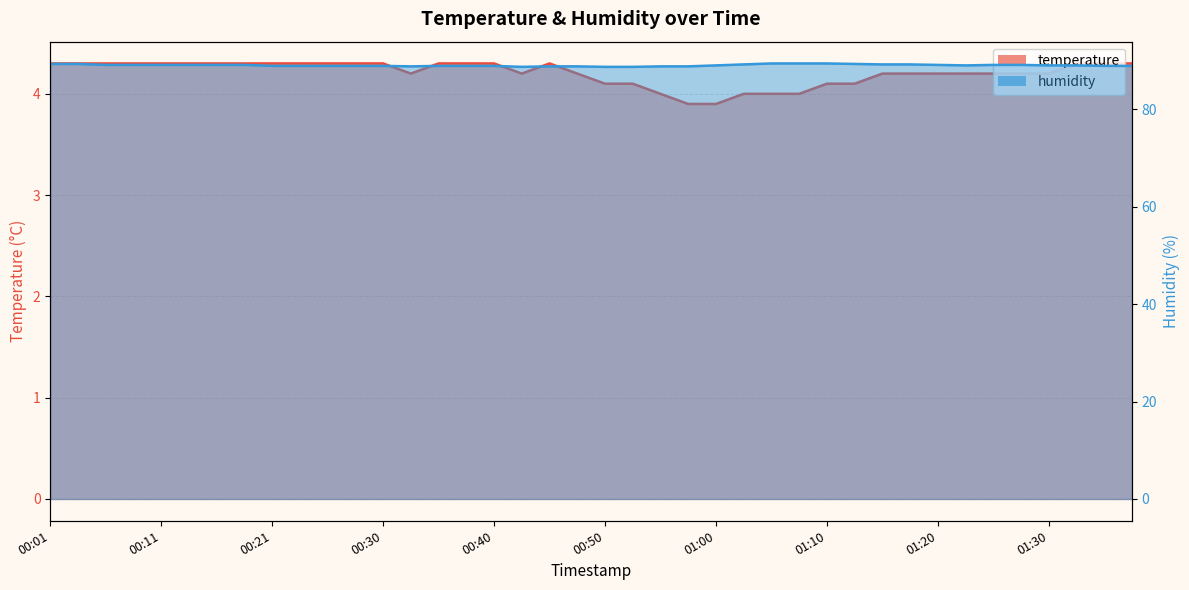

Is the value of humidity at 00:06 greater than the value of temperature at 00:50?

Yes